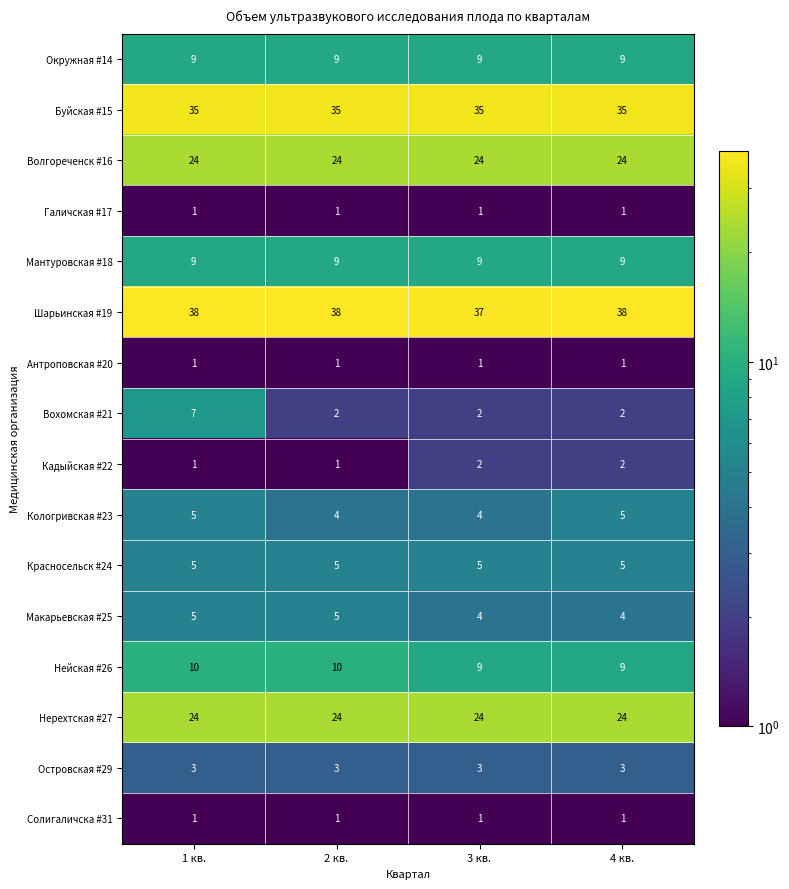

True or false: Шарьинская #19 has a value of 38 at 4 кв..

True